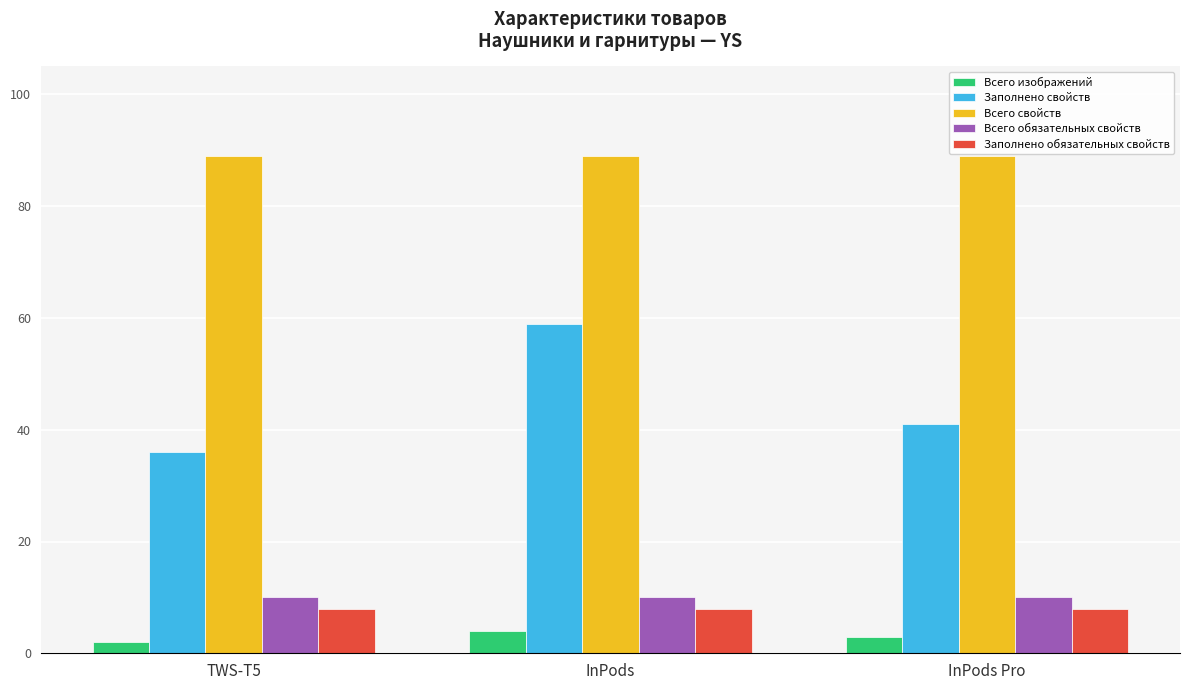

How many bars are there in each group?

5